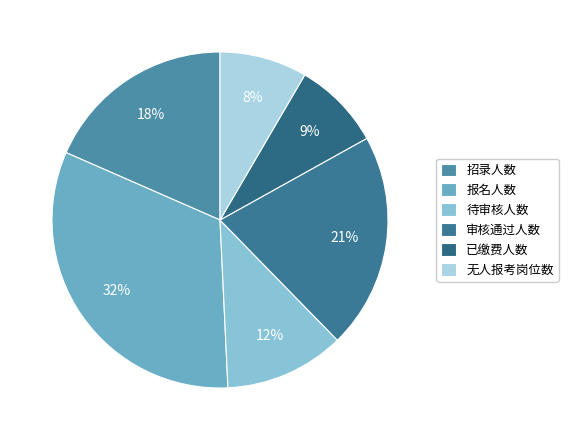

Do 无人报考岗位数 and 已缴费人数 together represent more than half of the pie?

No